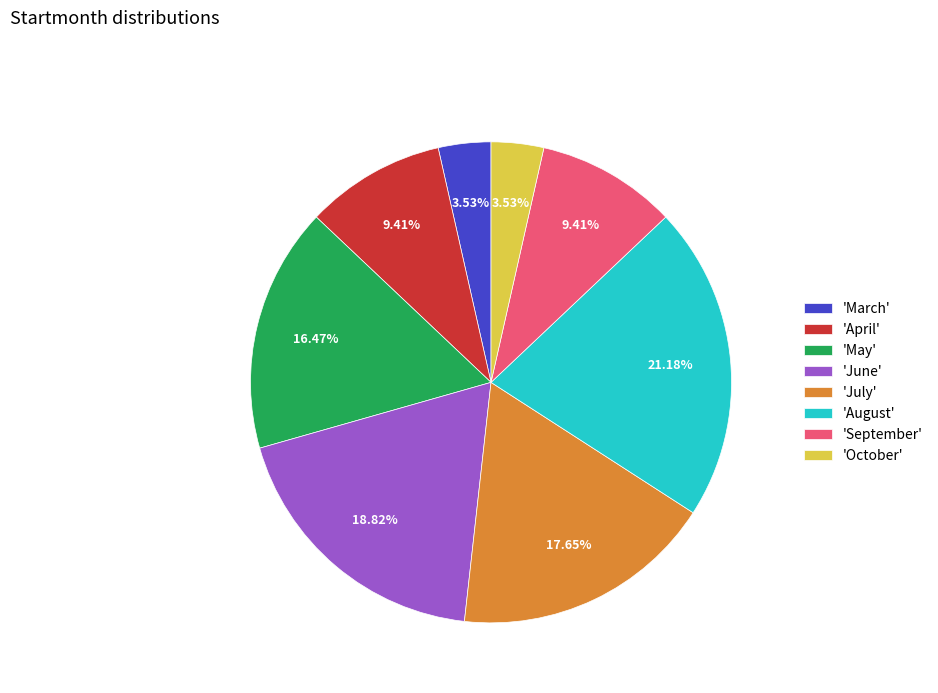

Do 'June' and 'May' together represent more than half of the pie?

No